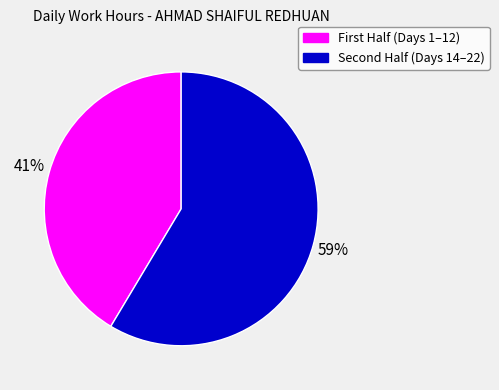

Is there any slice that represents more than half of the pie?

Yes